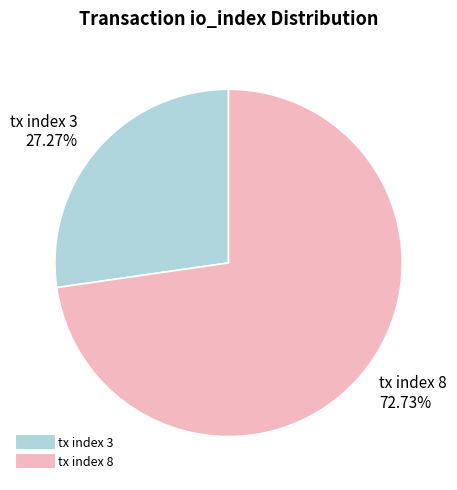

How many segments does this pie chart have?

2